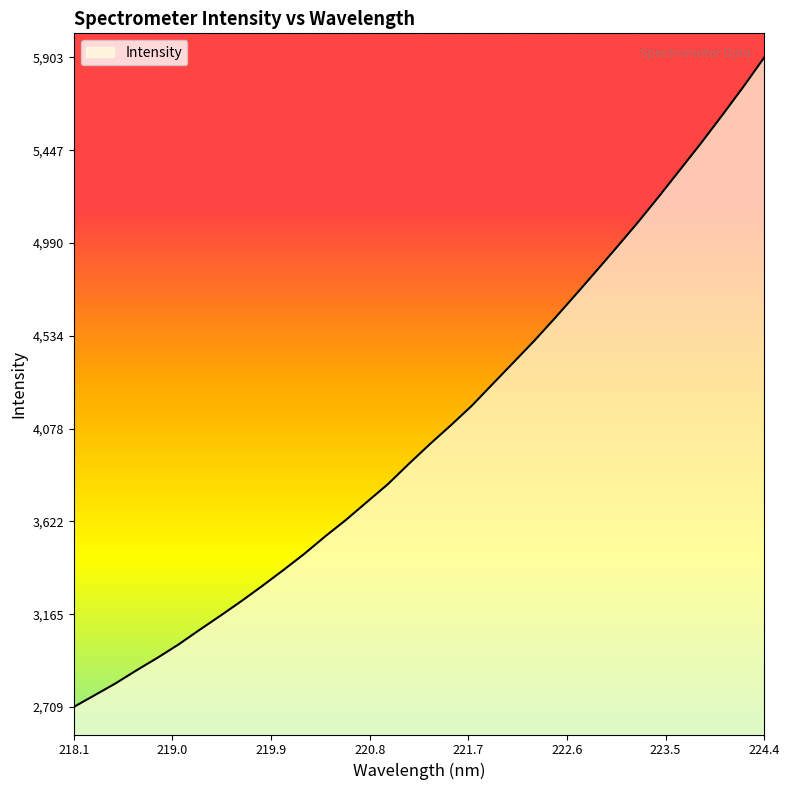

What is the minimum value shown in the chart?

2709.7